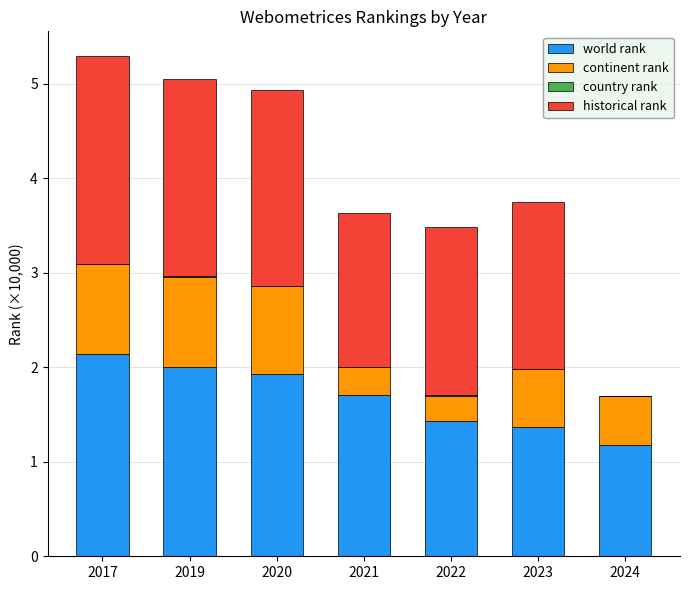

True or false: world rank has a value of 1.7 at 2021.

True